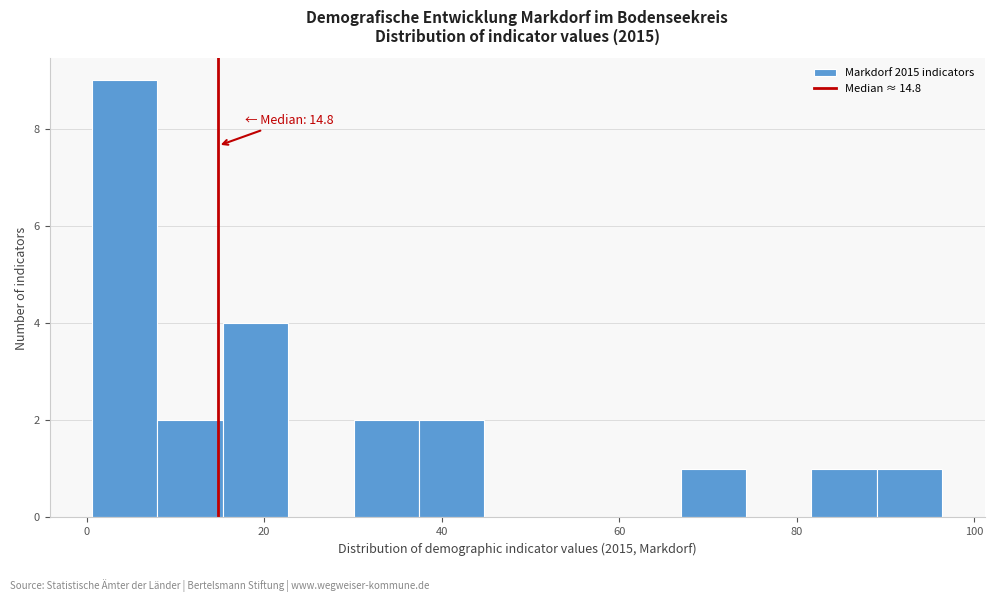

Read against the x-axis, roughly where is the centre of the tallest bar?

4